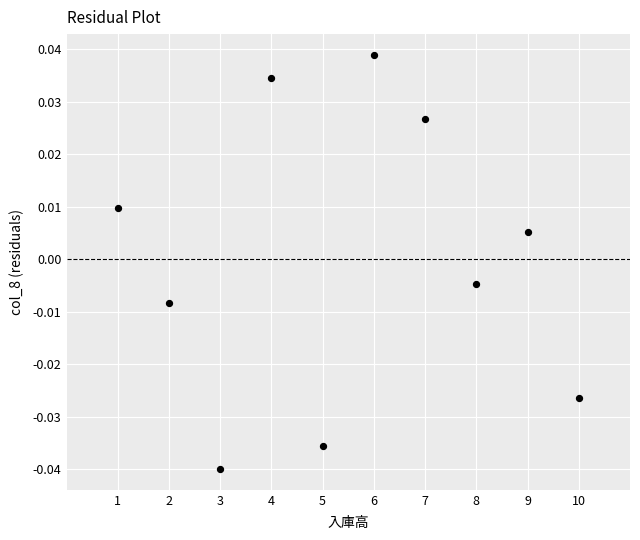

What is the average X value?

5.5